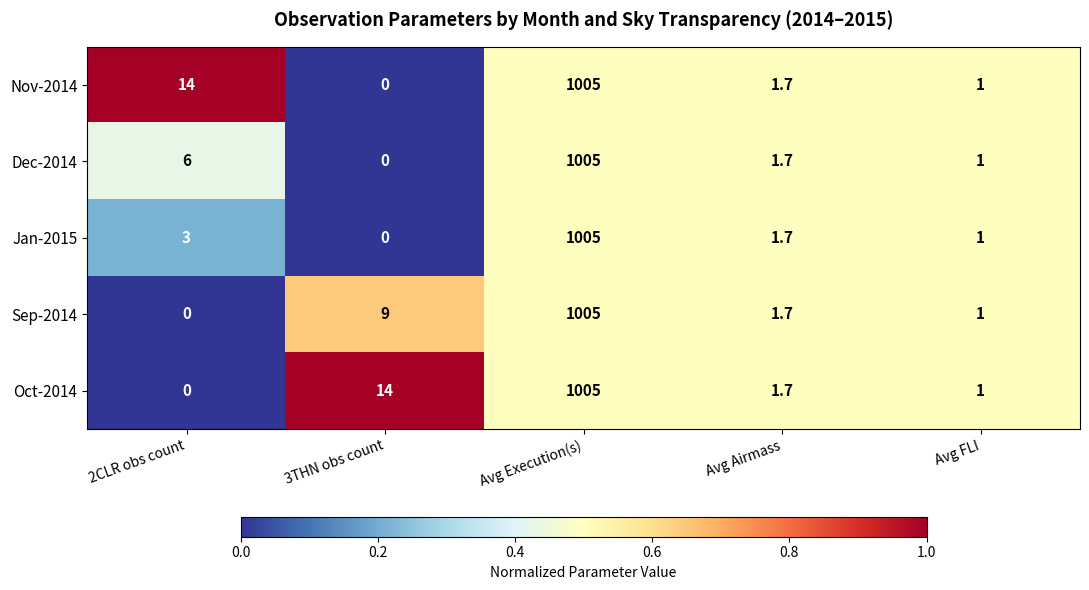

The Sep-2014 series shows -621.8 at 2CLR obs count. True or false?

False